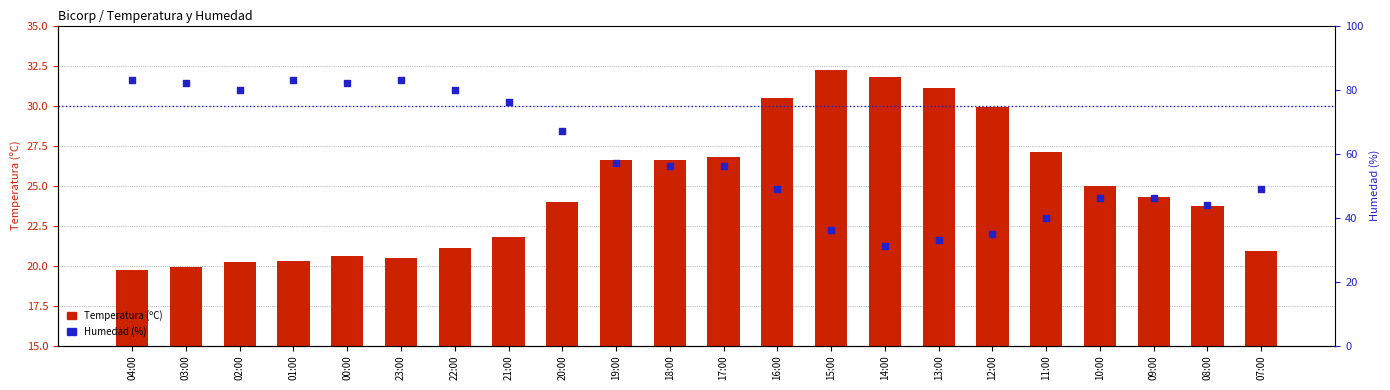

Which series contains the highest Y value?

Humedad (%)